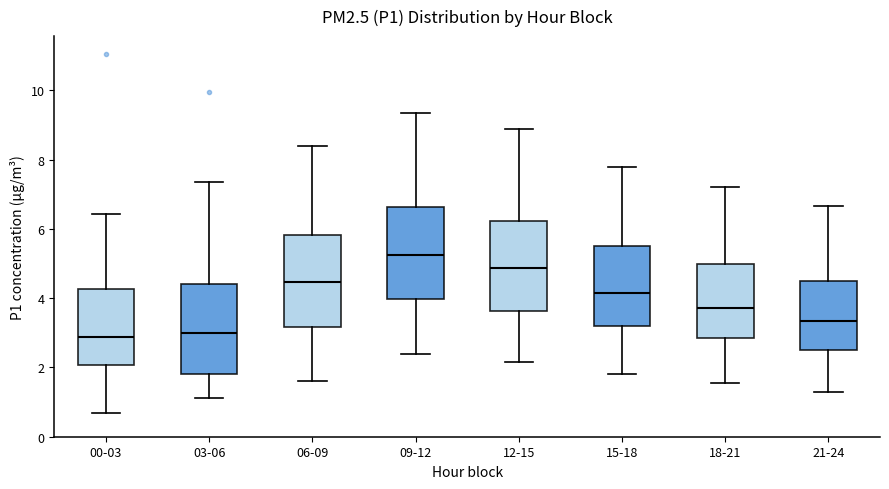

Reading left to right, transcribe this box plot: for each box, give where its median line is, the range the box spans, and where its two whiskers end, as read against the y-axis. The values are not printed on the chart, so give them approximately, as read against the axis.

00-03: median 2.8, box 2.0 to 4.2, whiskers 0.6 to 6.4
03-06: median 3.0, box 1.8 to 4.4, whiskers 1.2 to 7.4
06-09: median 4.4, box 3.2 to 5.8, whiskers 1.6 to 8.4
09-12: median 5.2, box 4.0 to 6.6, whiskers 2.4 to 9.4
12-15: median 4.8, box 3.6 to 6.2, whiskers 2.2 to 9.0
15-18: median 4.2, box 3.2 to 5.6, whiskers 1.8 to 7.8
18-21: median 3.8, box 2.8 to 5.0, whiskers 1.6 to 7.2
21-24: median 3.4, box 2.6 to 4.4, whiskers 1.4 to 6.6